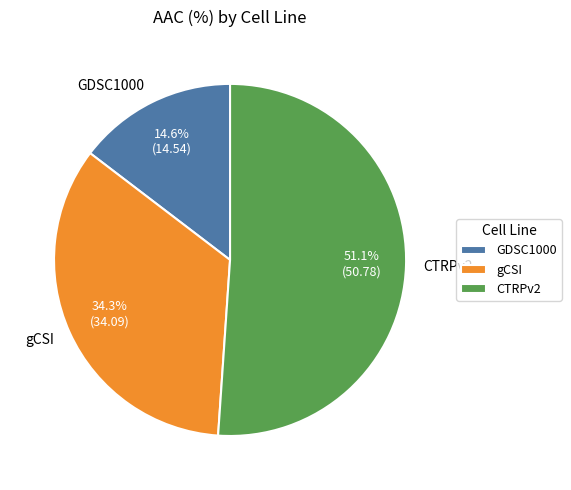

Rank the categories by value from highest to lowest.

CTRPv2, gCSI, GDSC1000